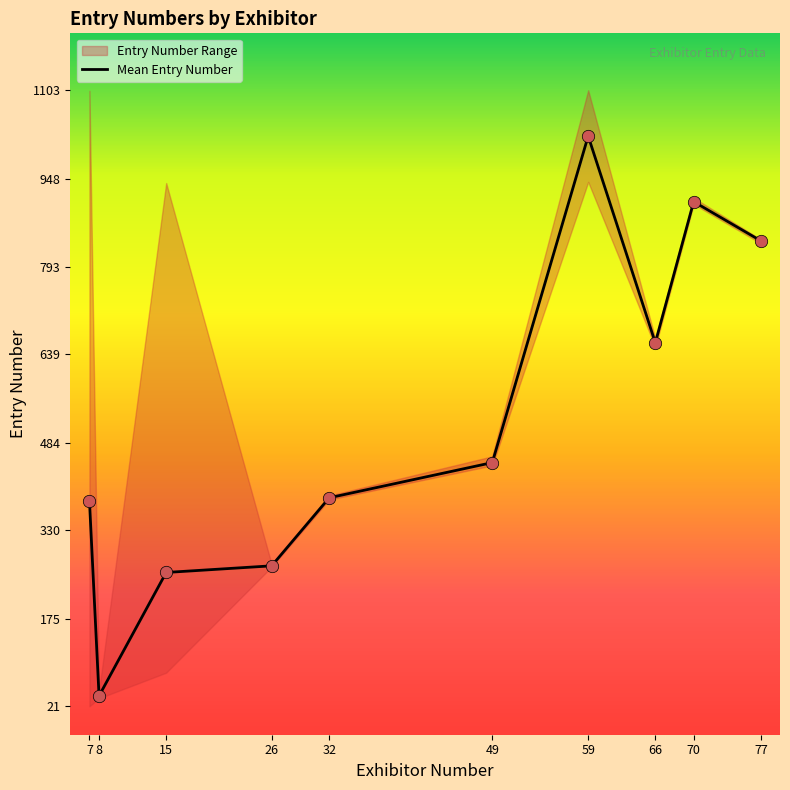

Between 7 and 59, which is larger?

59